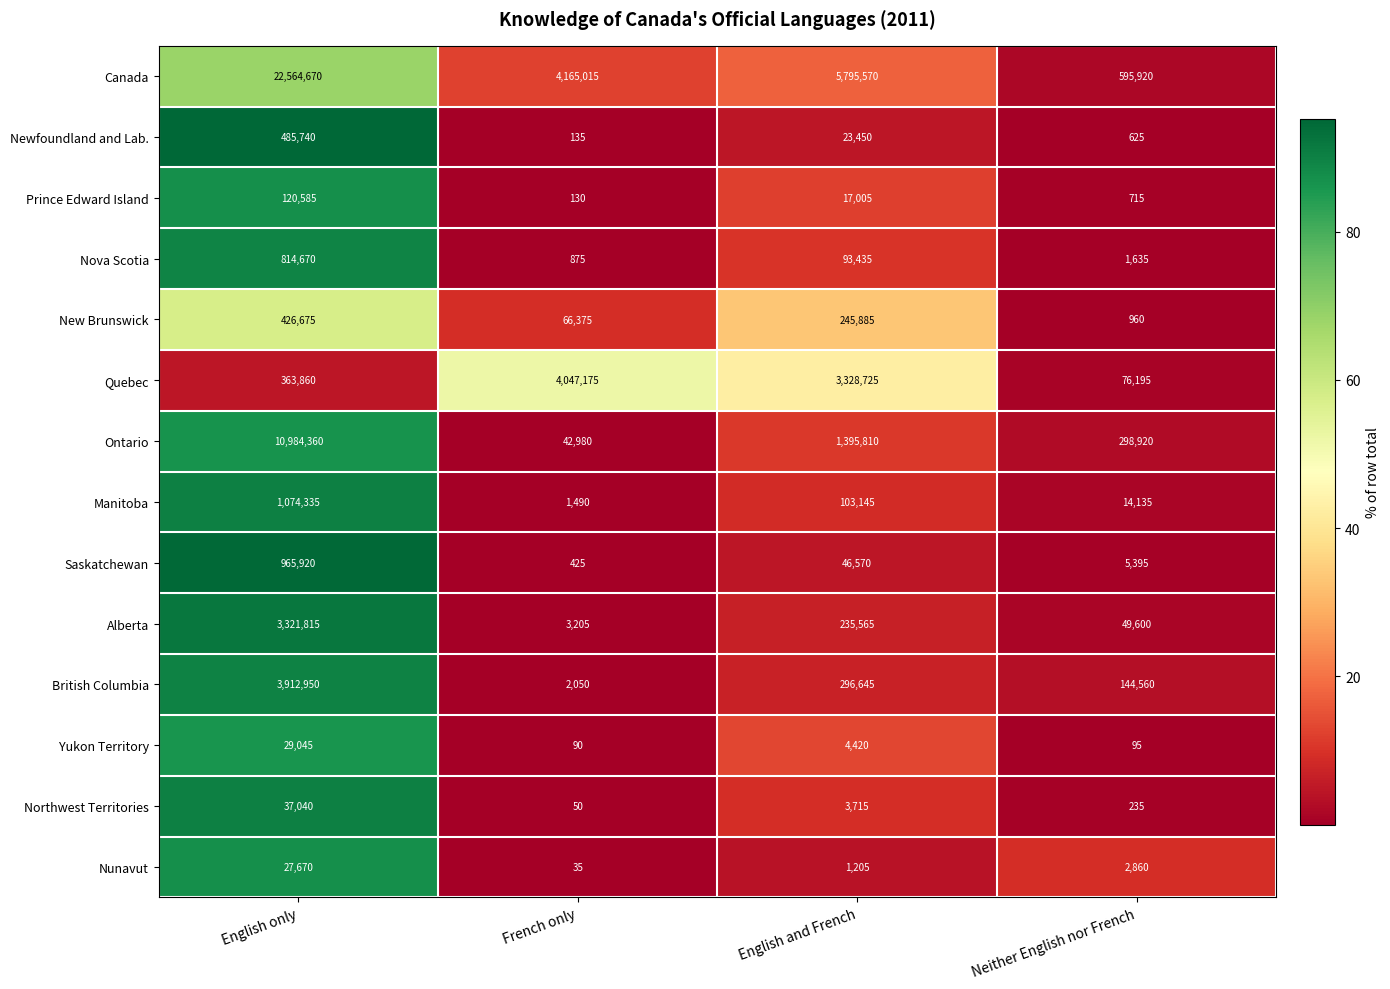

Rank the series by their maximum value, from lowest to highest.

Nunavut, Yukon Territory, Northwest Territories, Prince Edward Island, New Brunswick, Newfoundland and Lab., Nova Scotia, Saskatchewan, Manitoba, Alberta, British Columbia, Quebec, Ontario, Canada